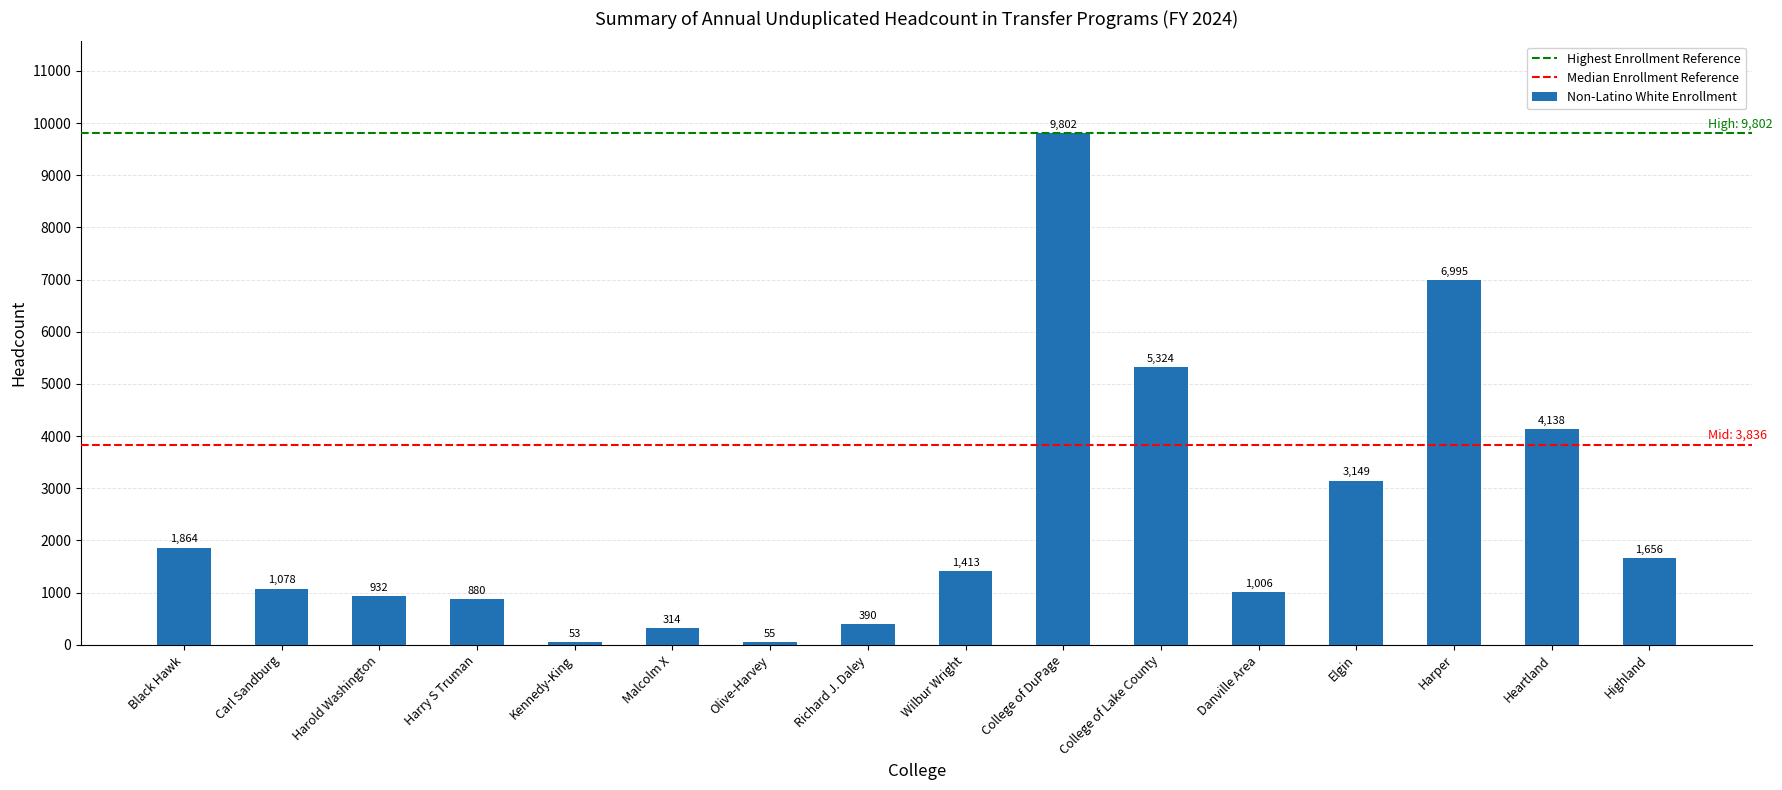

Reading right to left, list all the values displayed in this chart.

1656	4138	6995	3149	1006	5324	9802	1413	390	55	314	53	880	932	1078	1864